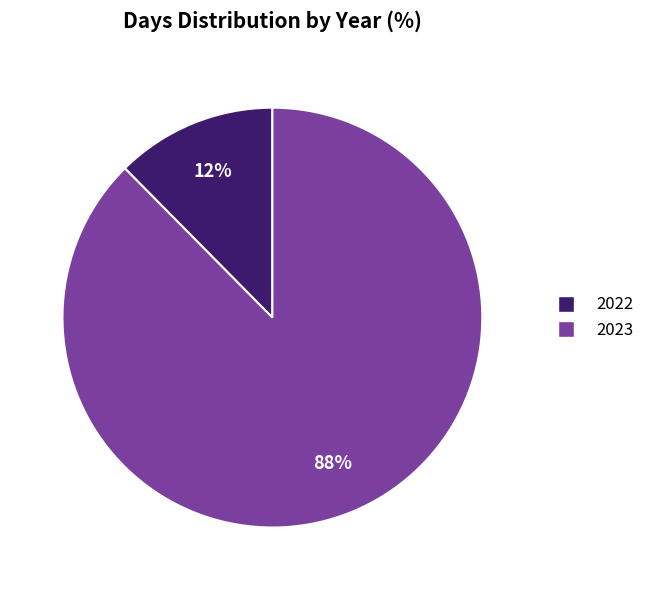

What is the majority slice?

2023